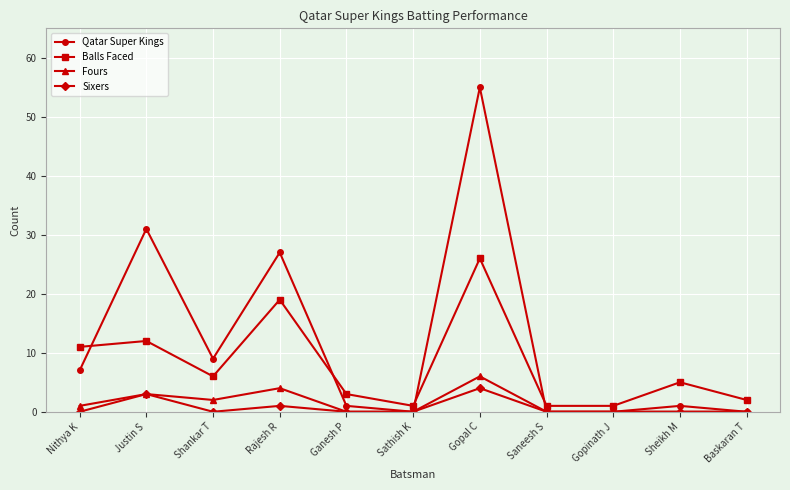

Does the chart display data point markers on the line(s)?

Yes